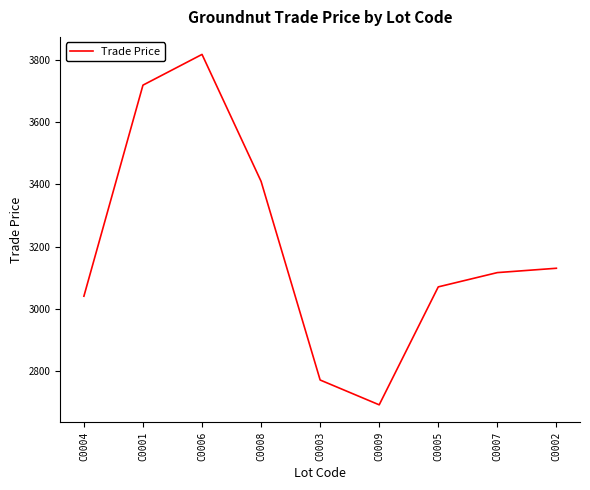

Is it true that the value at C0003 is 3892.2?

False